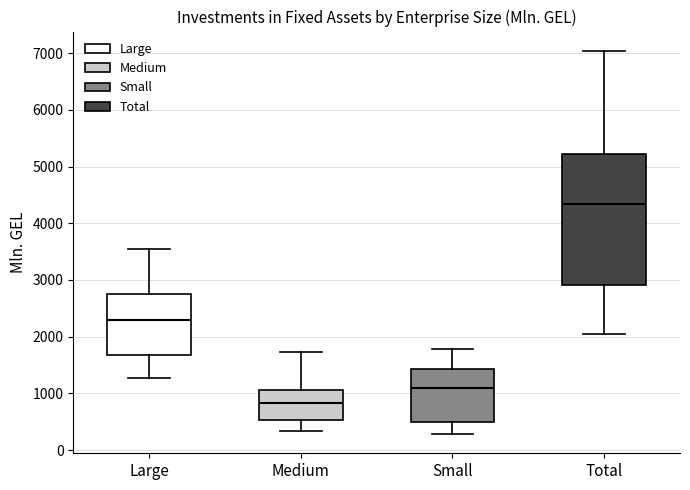

Which box has the highest median line?

Total